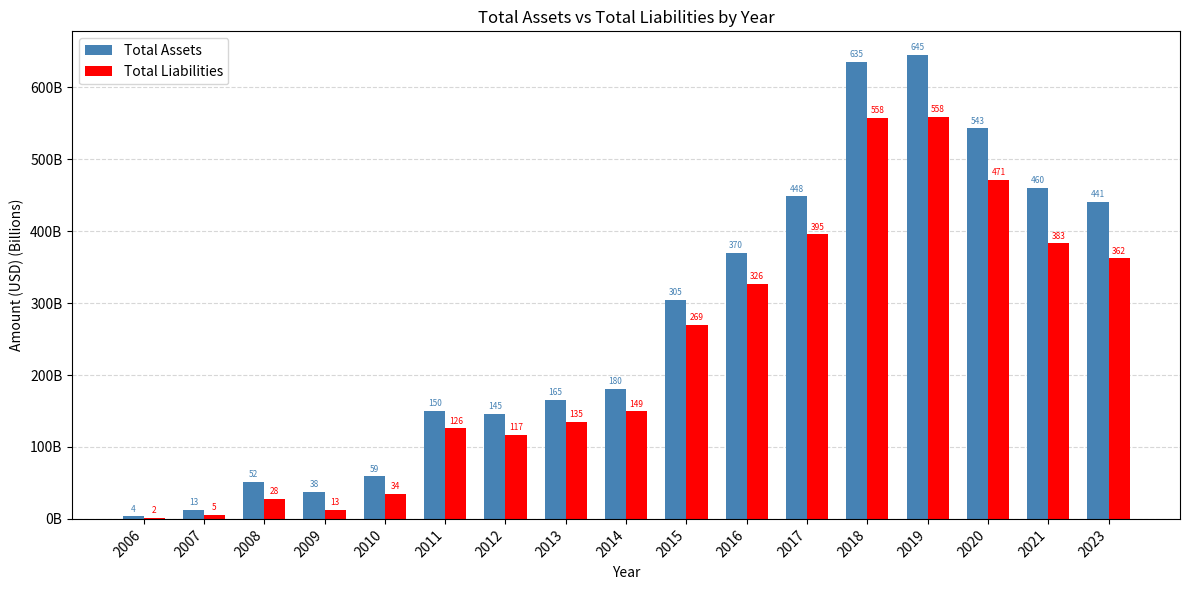

What are all the series names shown in the legend?

Total Assets, Total Liabilities